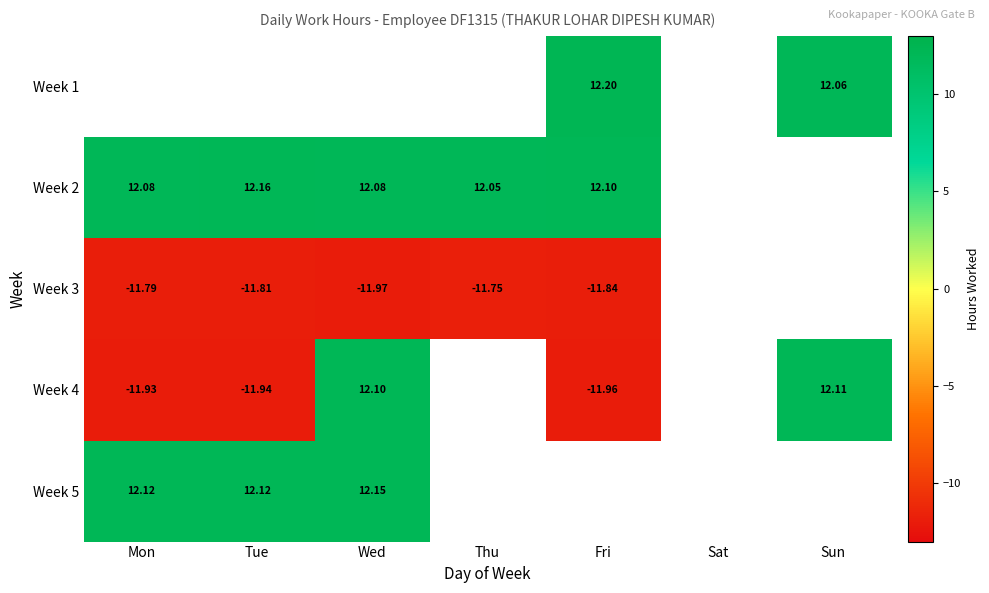

True or false: Week 4 has a value of -11.9 at Tue.

True